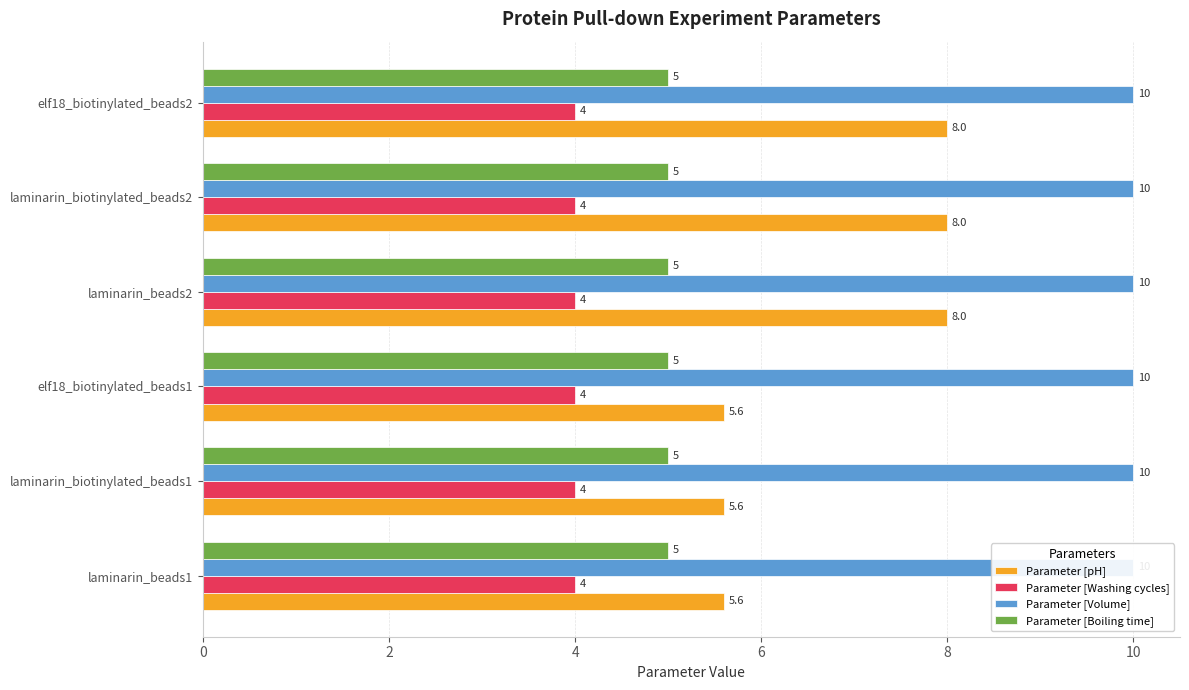

What are all the series names shown in the legend?

Parameter [pH], Parameter [Washing cycles], Parameter [Volume], Parameter [Boiling time]